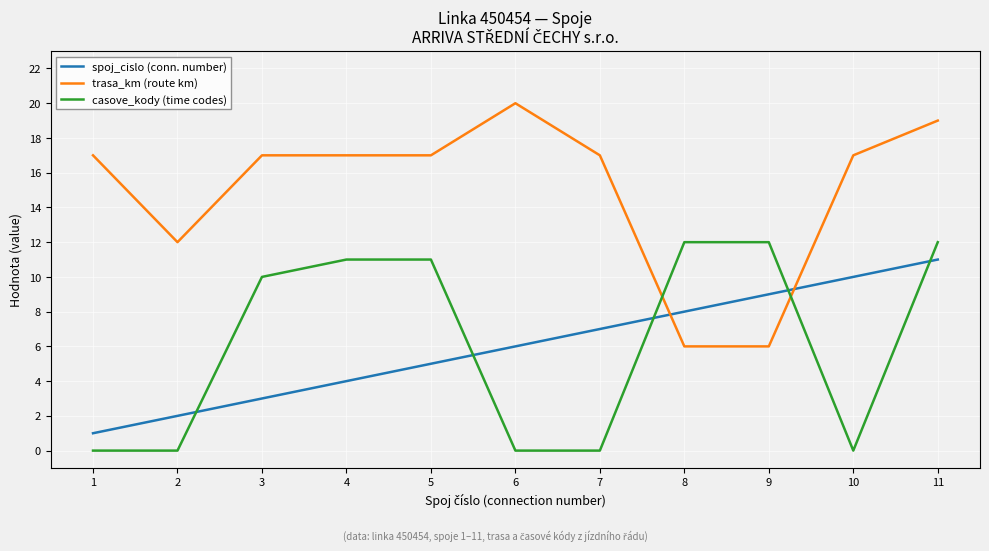

Rank the series by their maximum value, from lowest to highest.

spoj_cislo (conn. number), casove_kody (time codes), trasa_km (route km)